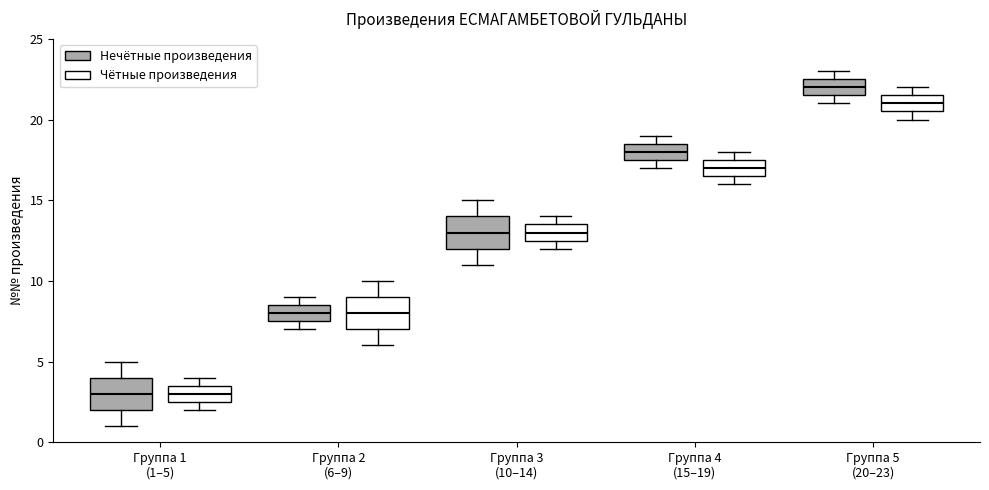

Reading left to right, read every box against the y-axis: the position of its median line, the range the box covers, and the ends of its whiskers. The values are not printed on the chart, so give them approximately, as read against the axis.

Группа 1 (1–5) (Нечётные произведения): median 3.0, box 2.0 to 4.0, whiskers 1.0 to 5.0
Группа 1 (1–5) (Чётные произведения): median 3.0, box 2.5 to 3.5, whiskers 2.0 to 4.0
Группа 2 (6–9) (Нечётные произведения): median 8.0, box 7.5 to 8.5, whiskers 7.0 to 9.0
Группа 2 (6–9) (Чётные произведения): median 8.0, box 7.0 to 9.0, whiskers 6.0 to 10.0
Группа 3 (10–14) (Нечётные произведения): median 13.0, box 12.0 to 14.0, whiskers 11.0 to 15.0
Группа 3 (10–14) (Чётные произведения): median 13.0, box 12.5 to 13.5, whiskers 12.0 to 14.0
Группа 4 (15–19) (Нечётные произведения): median 18.0, box 17.5 to 18.5, whiskers 17.0 to 19.0
Группа 4 (15–19) (Чётные произведения): median 17.0, box 16.5 to 17.5, whiskers 16.0 to 18.0
Группа 5 (20–23) (Нечётные произведения): median 22.0, box 21.5 to 22.5, whiskers 21.0 to 23.0
Группа 5 (20–23) (Чётные произведения): median 21.0, box 20.5 to 21.5, whiskers 20.0 to 22.0